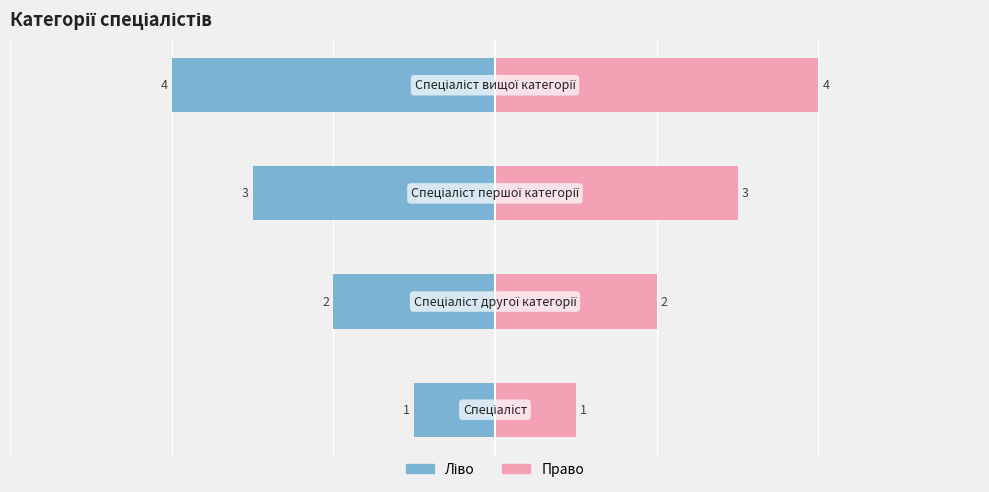

The Ідентифікатор (ліво) series shows 0 at 0. True or false?

False